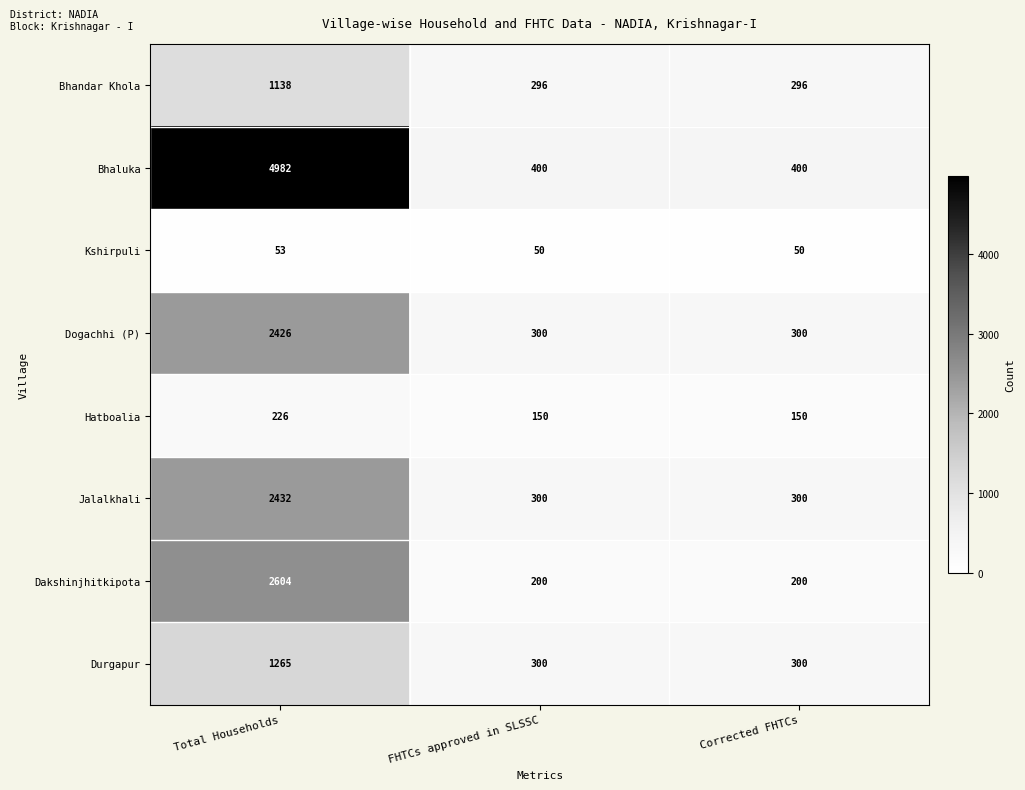

What is the total value across all series at Total Households?

15126